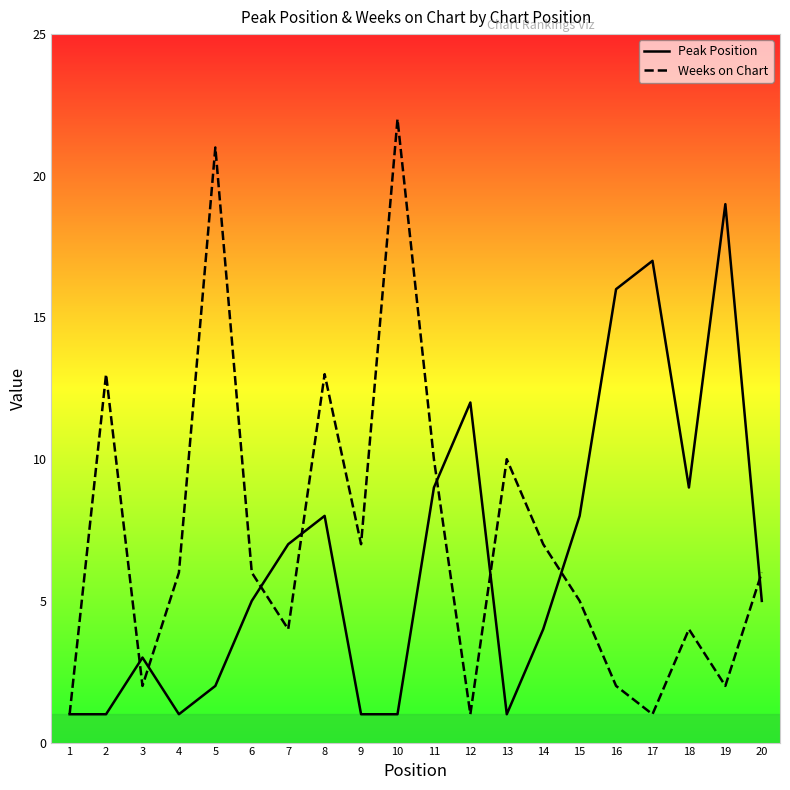

What is the maximum value shown in the chart?

22